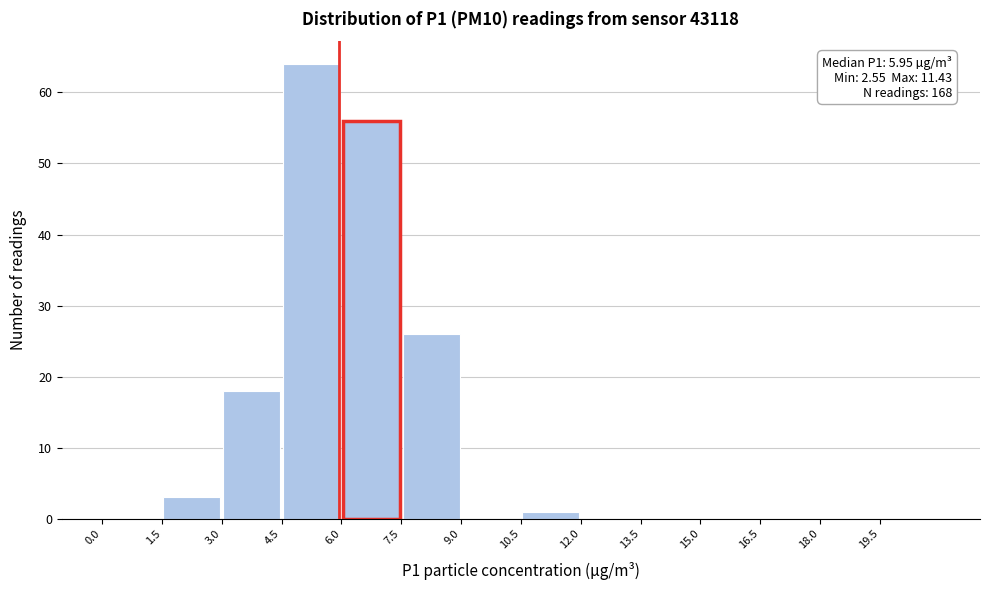

Over which range of the x-axis is the bar tallest?

4.5 to 6.0